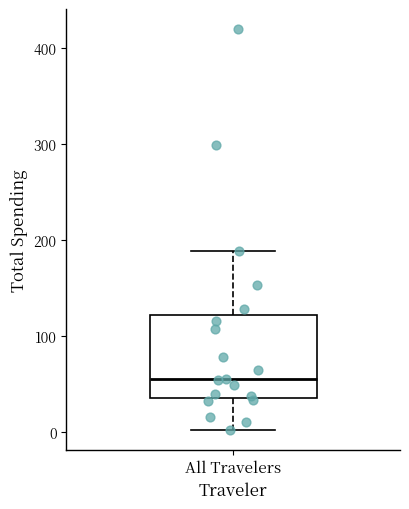

Transcribe this box plot: give where the median line is, the range the box spans, and where the two whiskers end, as read against the y-axis. The values are not printed on the chart, so give them approximately, as read against the axis.

median 50, box 40 to 120, whiskers 0 to 190